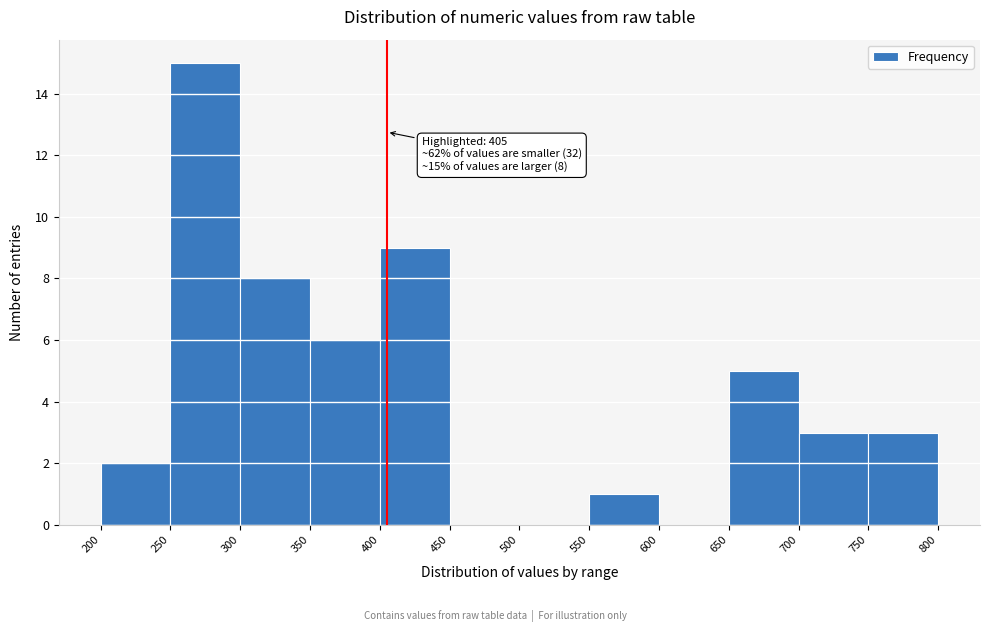

Which range on the x-axis has the tallest bar?

250 to 300